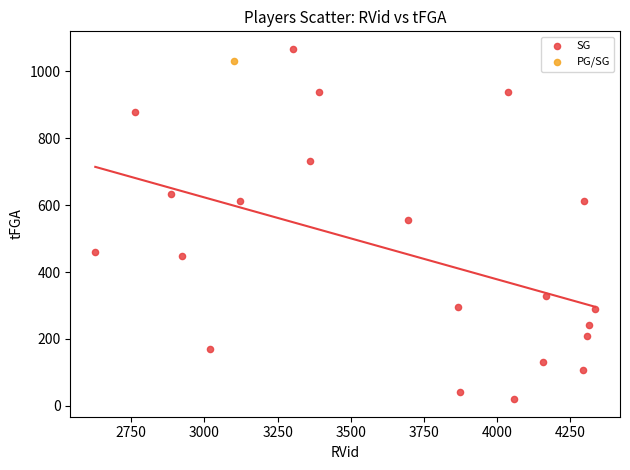

What are all the series names shown in the legend?

SG, PG/SG